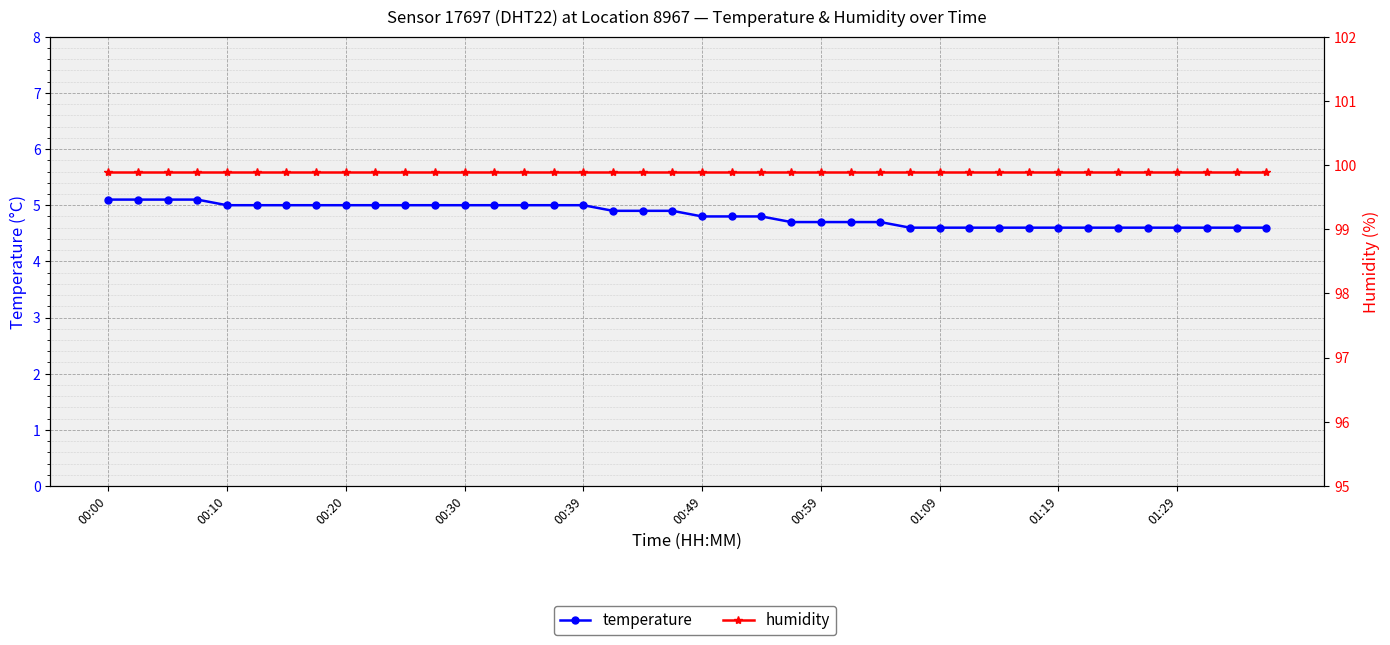

What is the difference between the second highest and second lowest values in the temperature series?

0.5